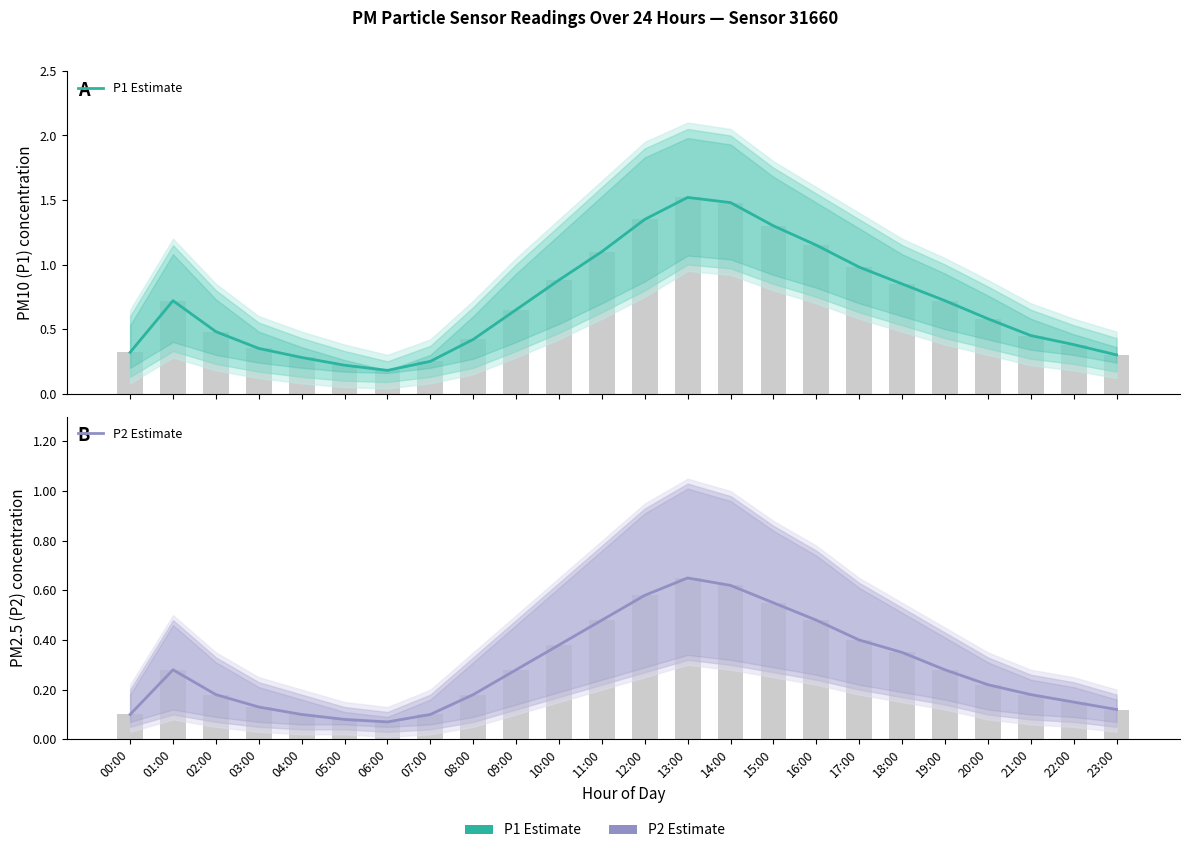

Reading left to right, list all the values displayed in this chart.

P1 Estimate: 0.3	0.7	0.5	0.3	0.3	0.2	0.2	0.2	0.4	0.7	0.9	1.1	1.4	1.5	1.5	1.3	1.1	1.0	0.8	0.7	0.6	0.5	0.4	0.3
P2 Estimate: 0.1	0.3	0.2	0.1	0.1	0.1	0.1	0.1	0.2	0.3	0.4	0.5	0.6	0.7	0.6	0.6	0.5	0.4	0.3	0.3	0.2	0.2	0.1	0.1